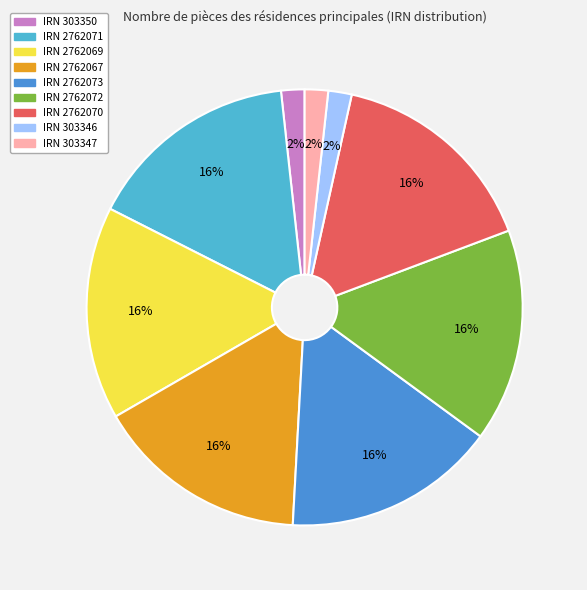

To the nearest percent, what is the average slice percentage?

11%